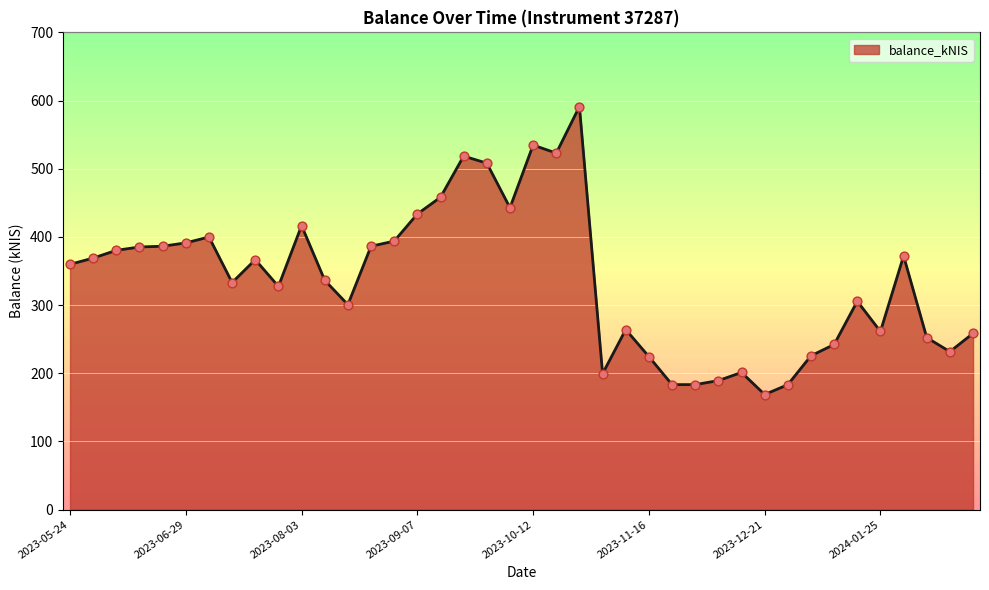

What is the minimum value shown in the chart?

168.8